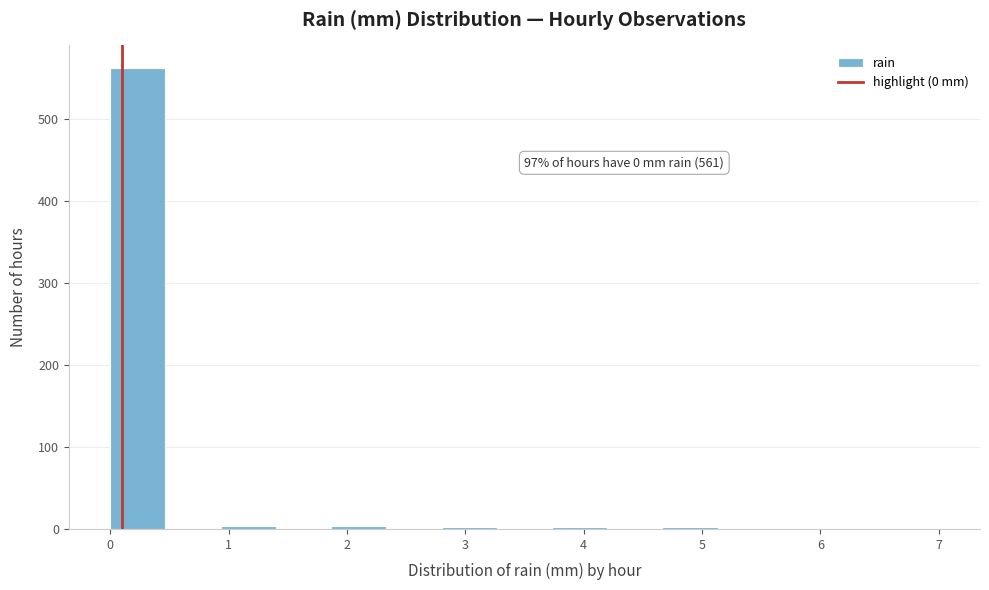

Over which range of the x-axis is the bar tallest?

0.0 to 0.5